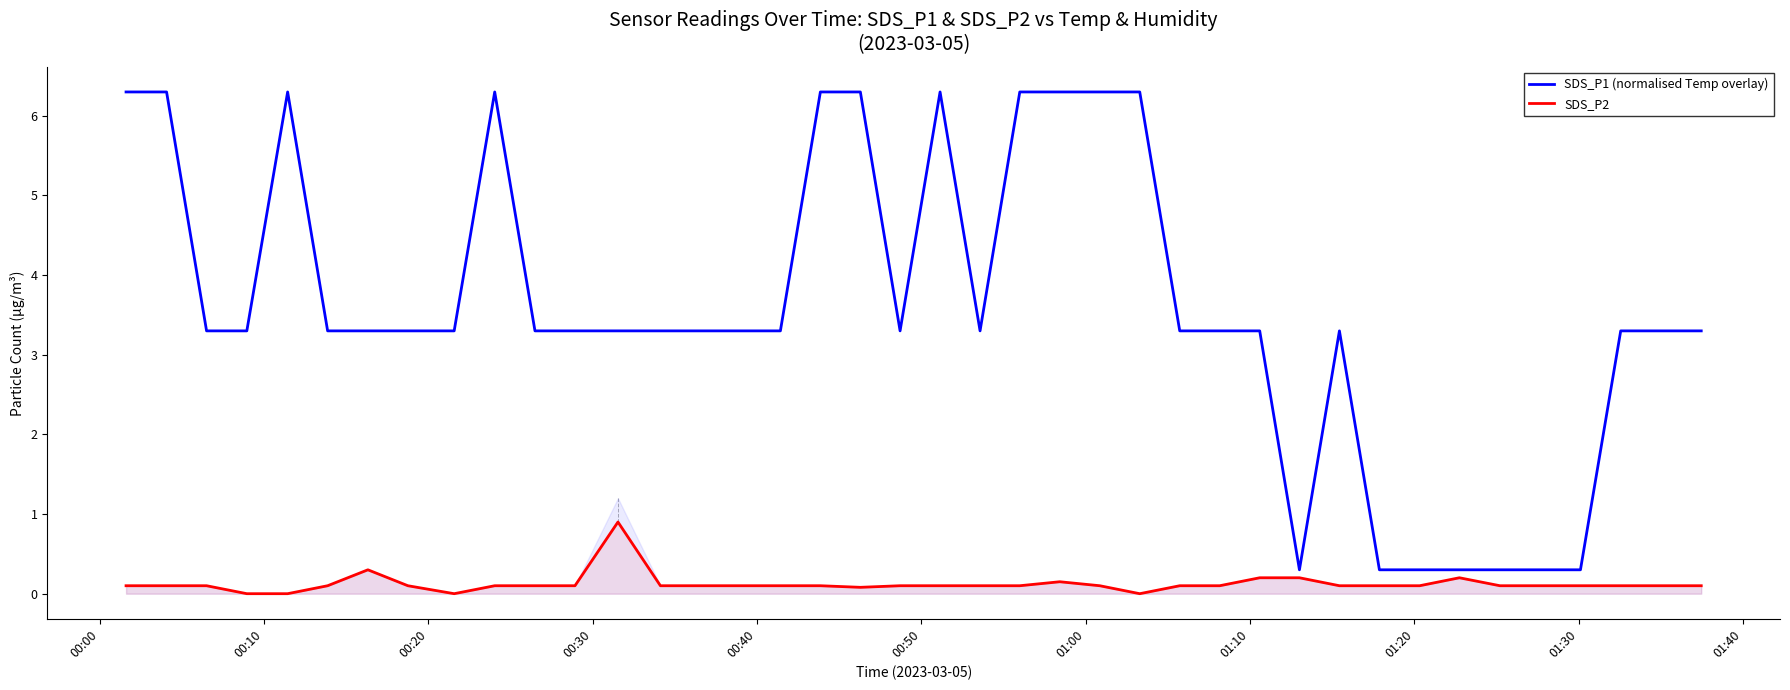

What is the lowest value of the SDS_P1 (normalised Temp overlay) series?

0.3